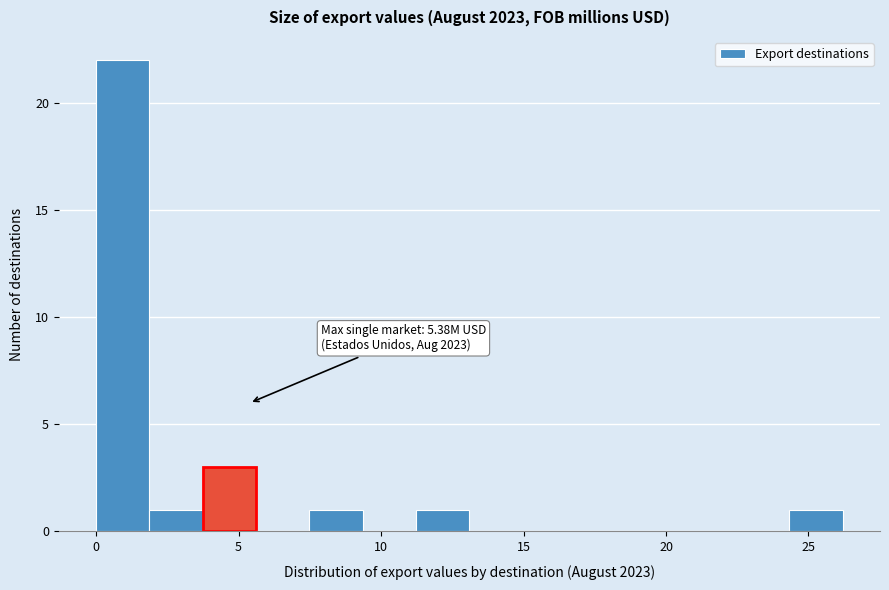

Read against the x-axis, roughly where is the centre of the tallest bar?

1.0